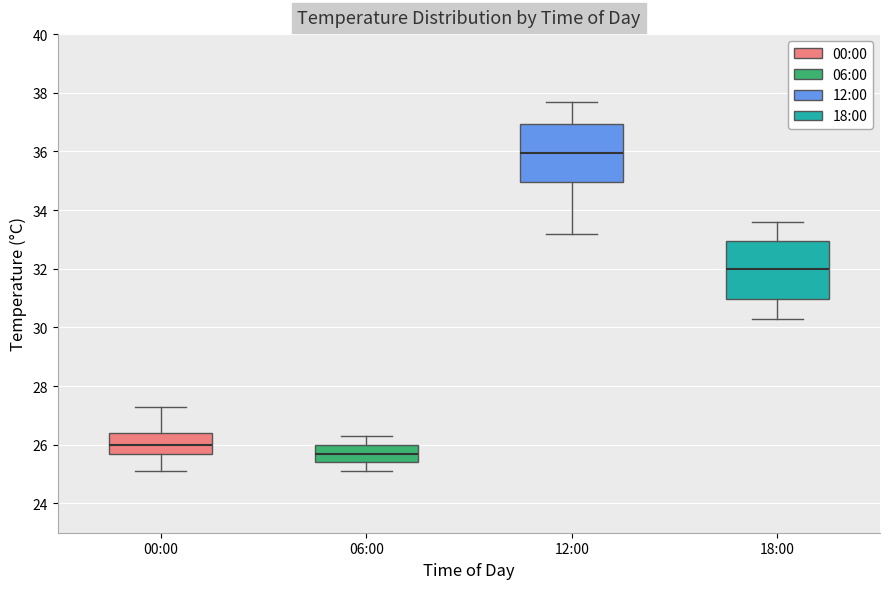

Where does the upper whisker of the box for 18:00 end on the y-axis? The values are not printed on the chart, so give them approximately, as read against the axis.

33.6